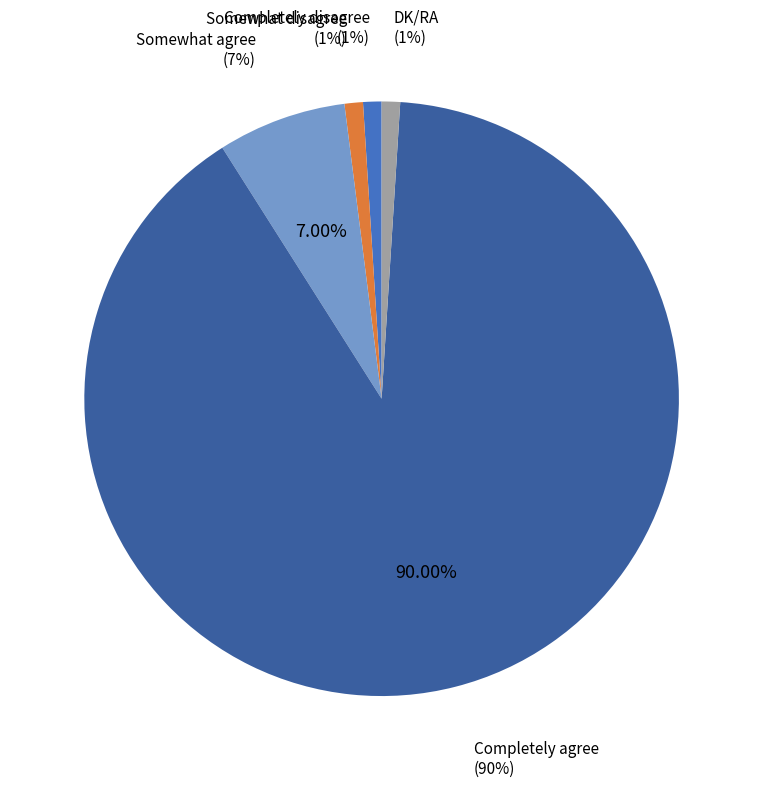

Rank the categories by value from lowest to highest.

Completely disagree, Somewhat disagree, DK/RA, Somewhat agree, Completely agree